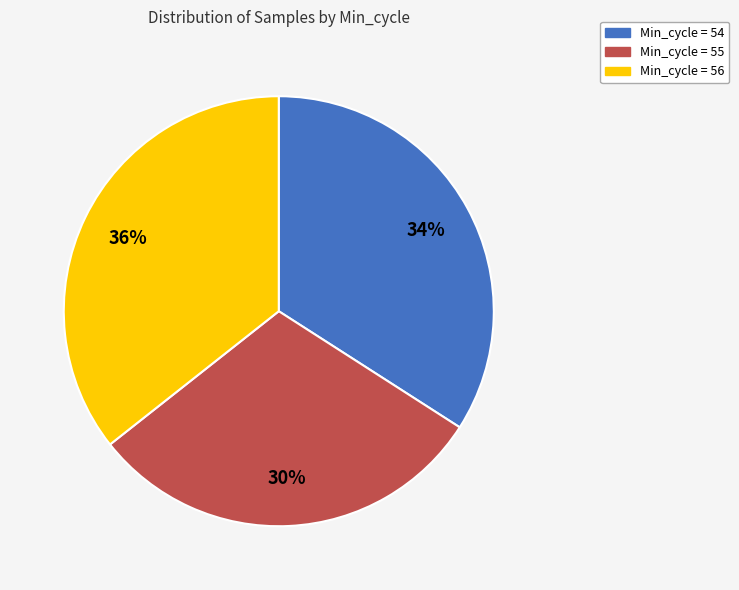

To the nearest percent, what is the average slice percentage?

33%